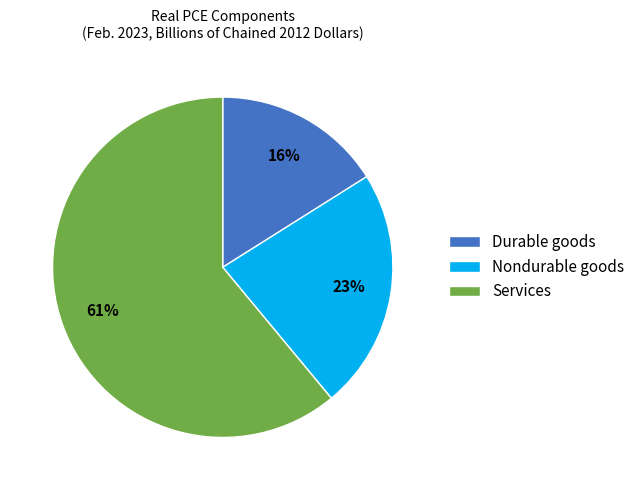

Which has a higher value, Nondurable goods or Services?

Services